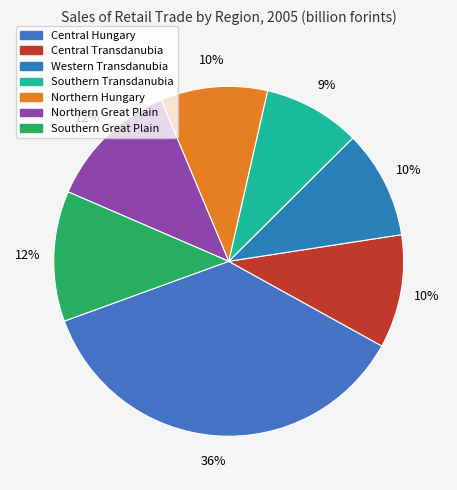

Count the number of slices in the pie.

7